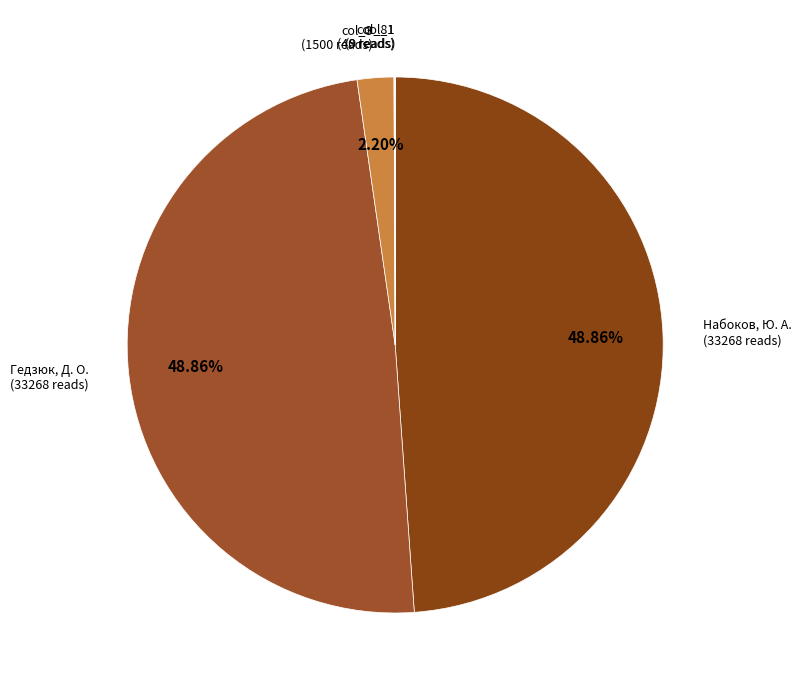

How many segments does this pie chart have?

5